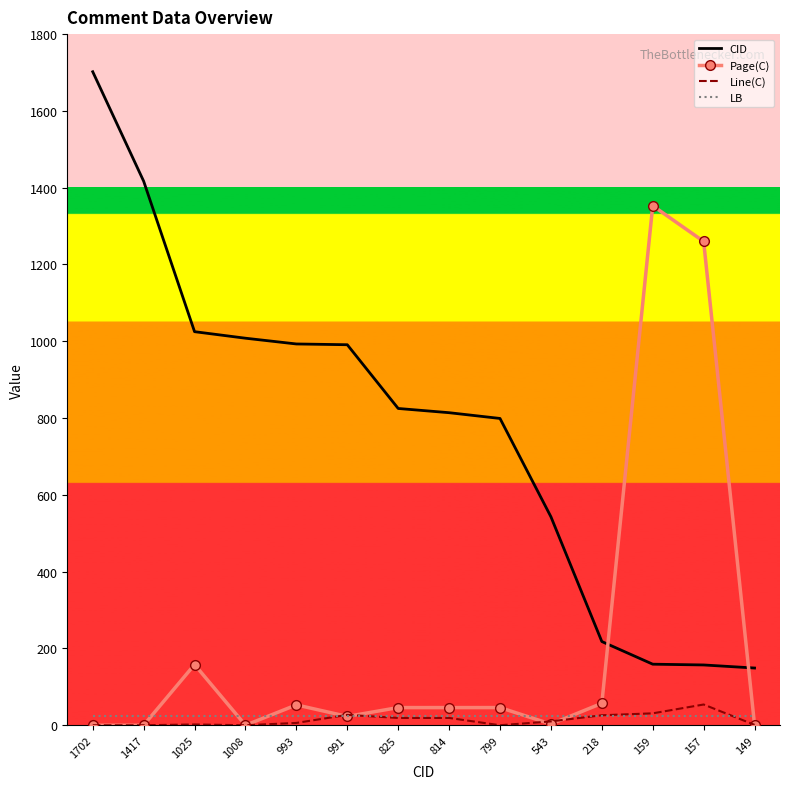

Where is Page(C) nearest to the value 676?

1025